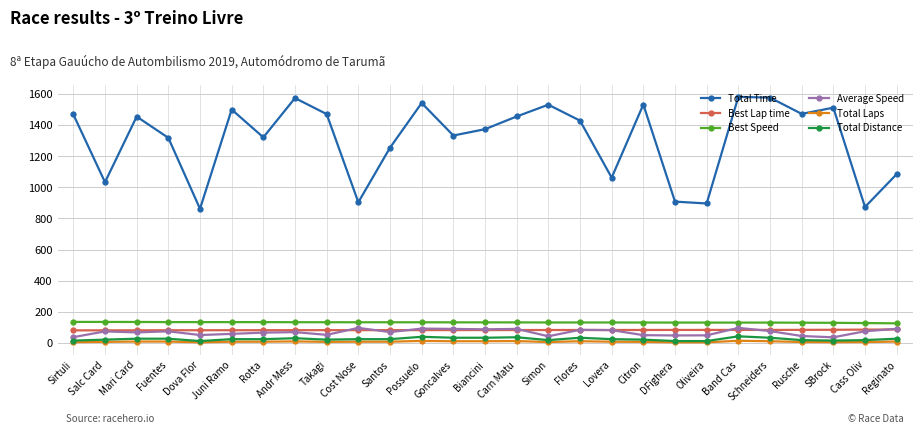

Between Salc Card and Simon, which series saw the biggest shift?

Total Time